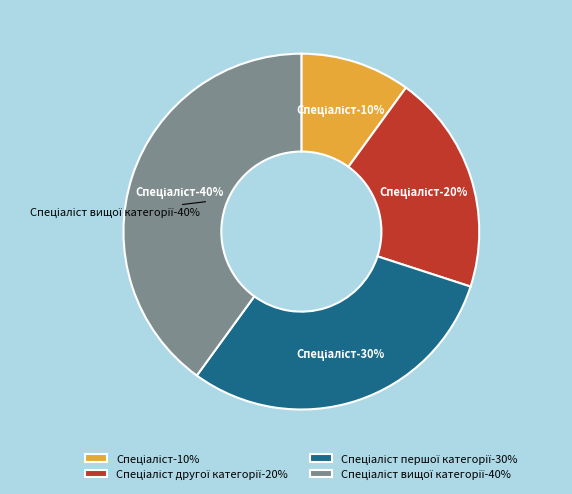

Is it true that Спеціаліст другої категорії is 20% of the pie?

True